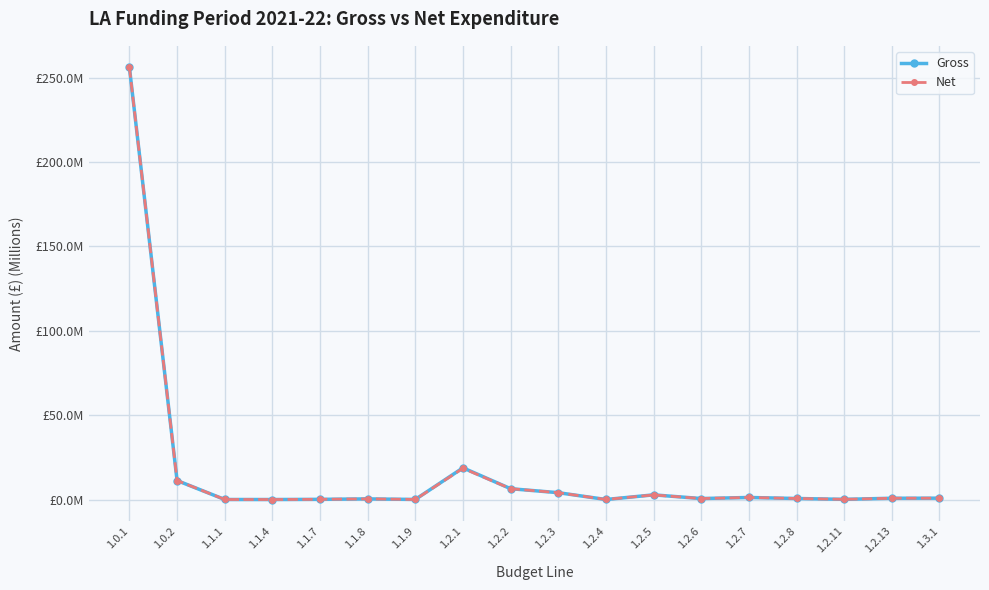

The value of Net at 1.2.6 is 0.9. True or false?

False